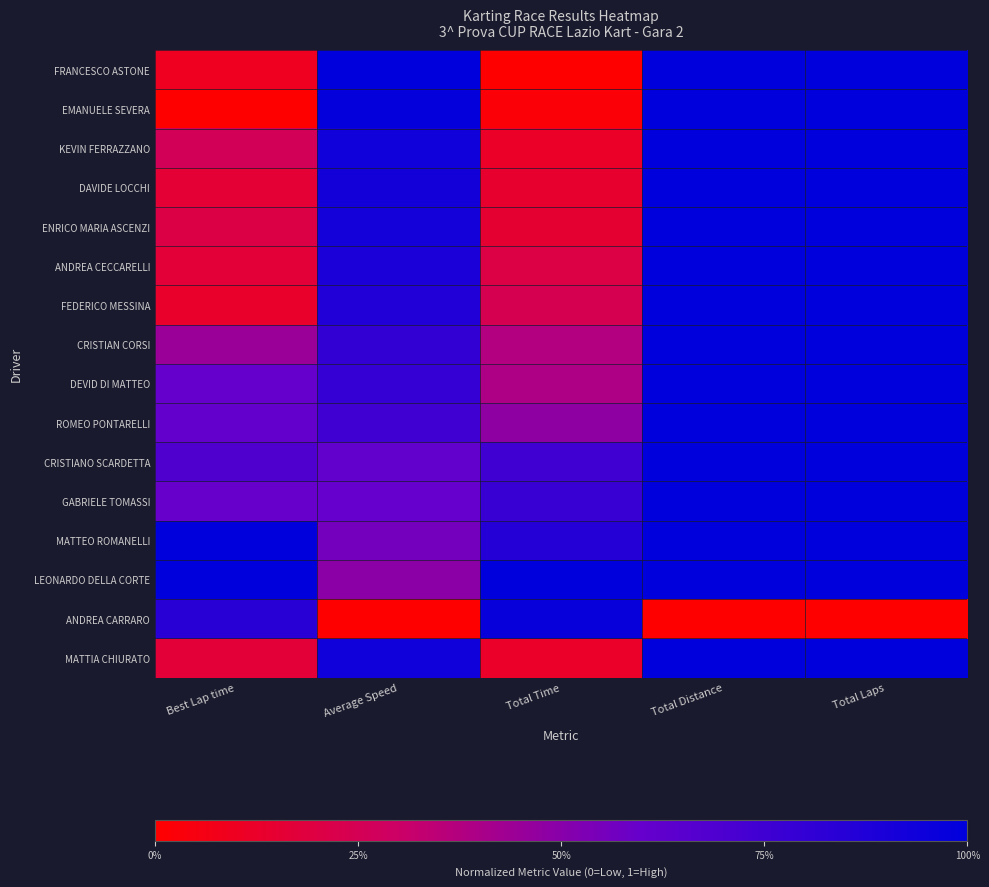

Is it true that GABRIELE TOMASSI equals 0.8 at Total Time?

True